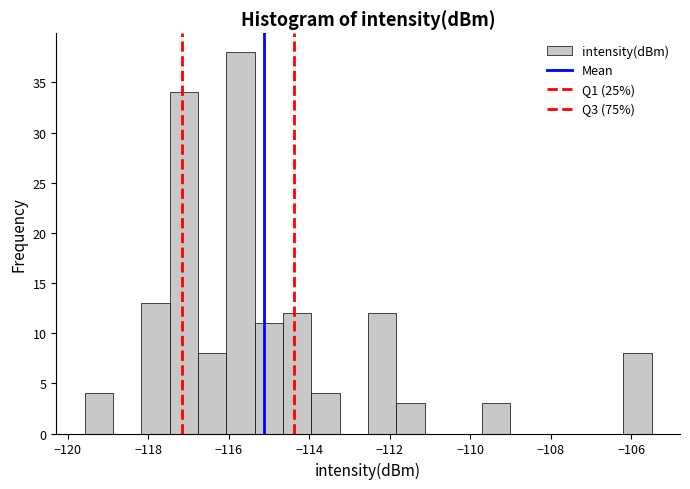

Read against the x-axis, roughly where is the centre of the tallest bar?

-115.8